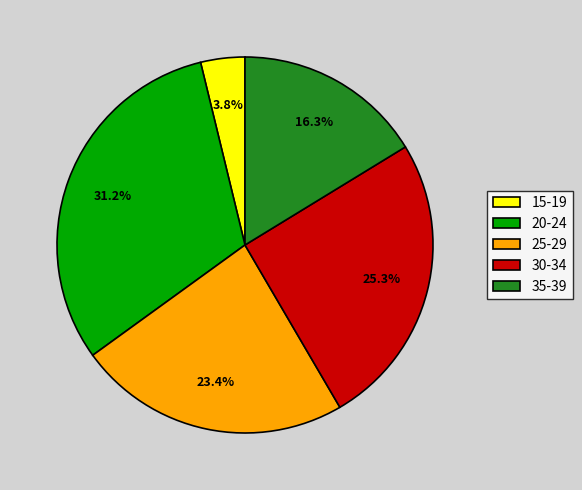

Is there any slice that represents more than half of the pie?

No